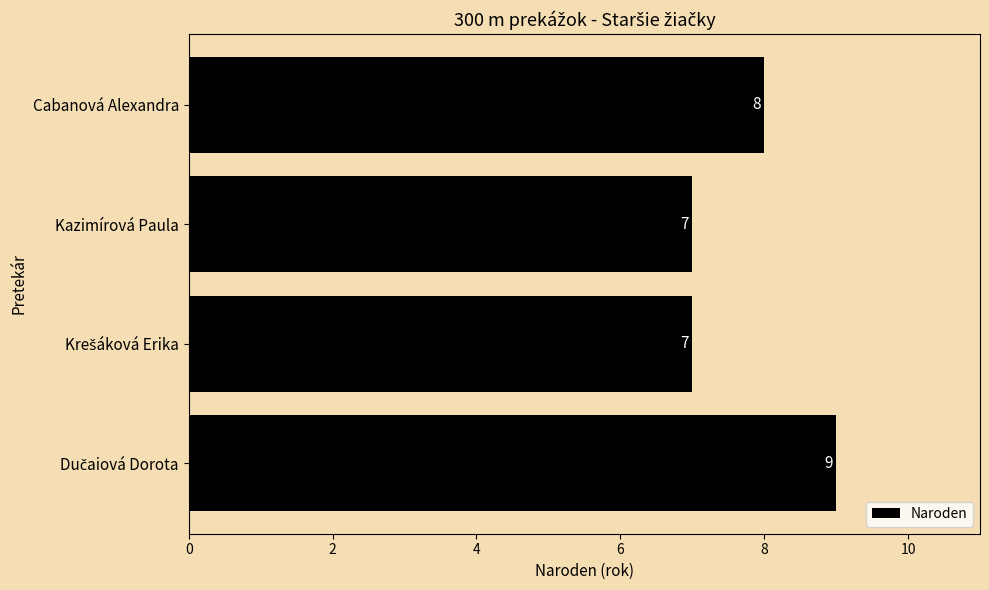

Is it true that the value at Kazimírová Paula is 11?

False